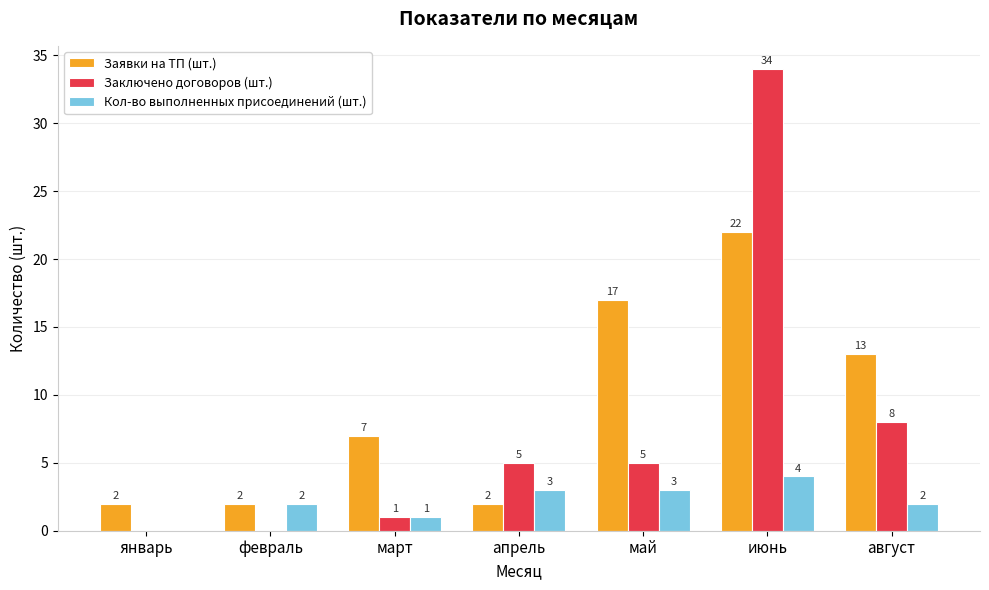

True or false: Заключено договоров (шт.) has a value of 8 at август.

True